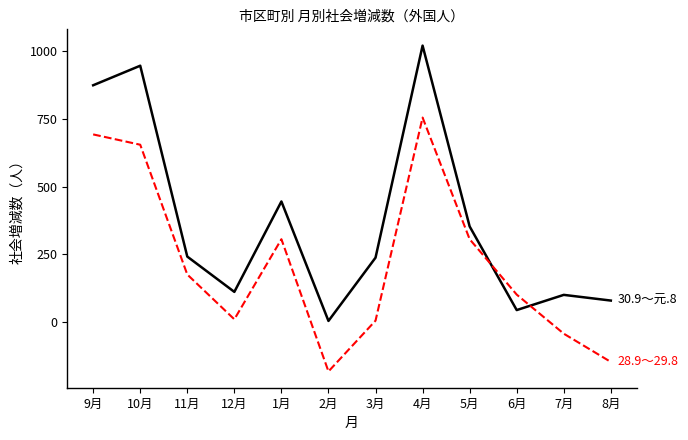

At which category is the sum across all series the highest?

4月